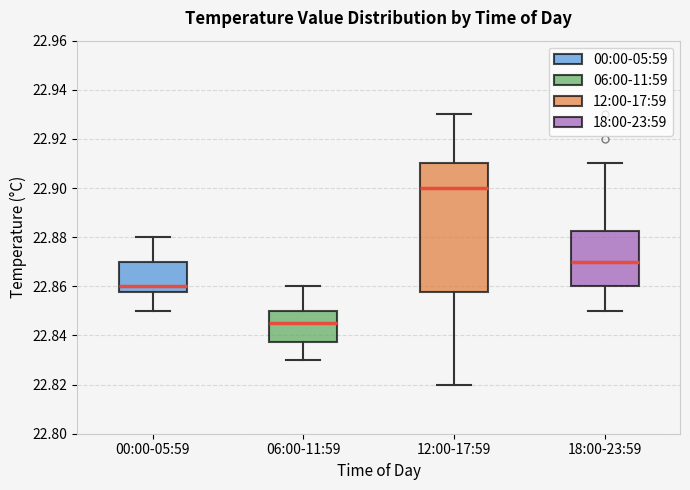

Which box's median line is the highest?

12:00-17:59